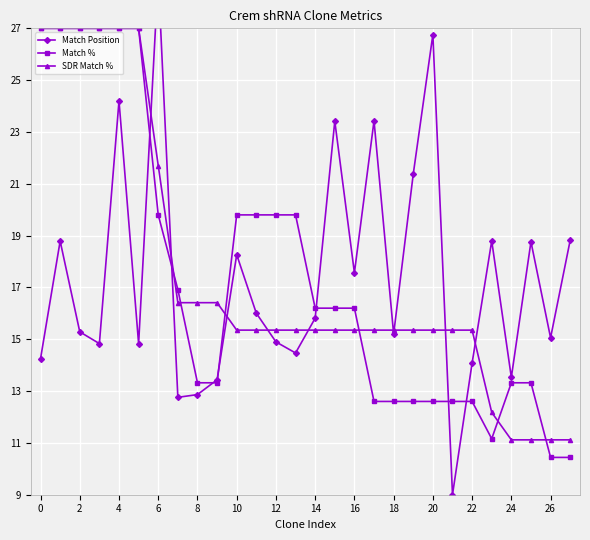

The Match % series shows 5.1 at 18. True or false?

False